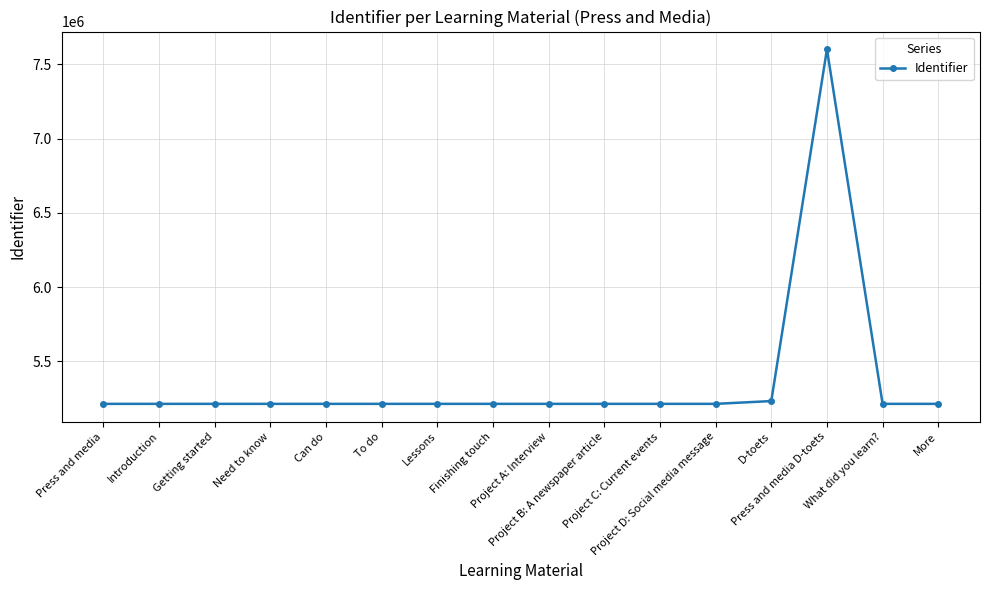

What is the smallest value displayed?

5213873